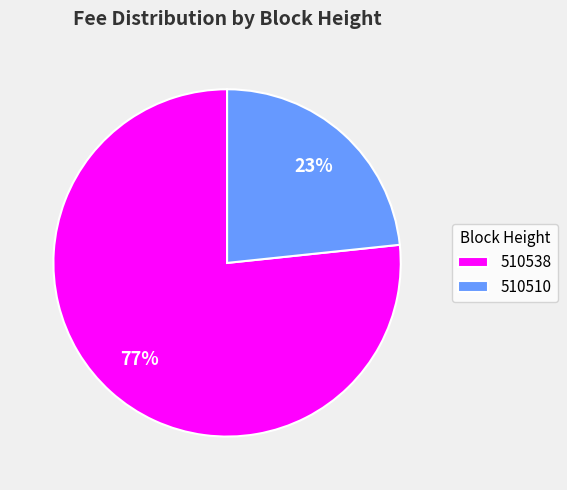

Which category has the smallest portion of the pie?

510510